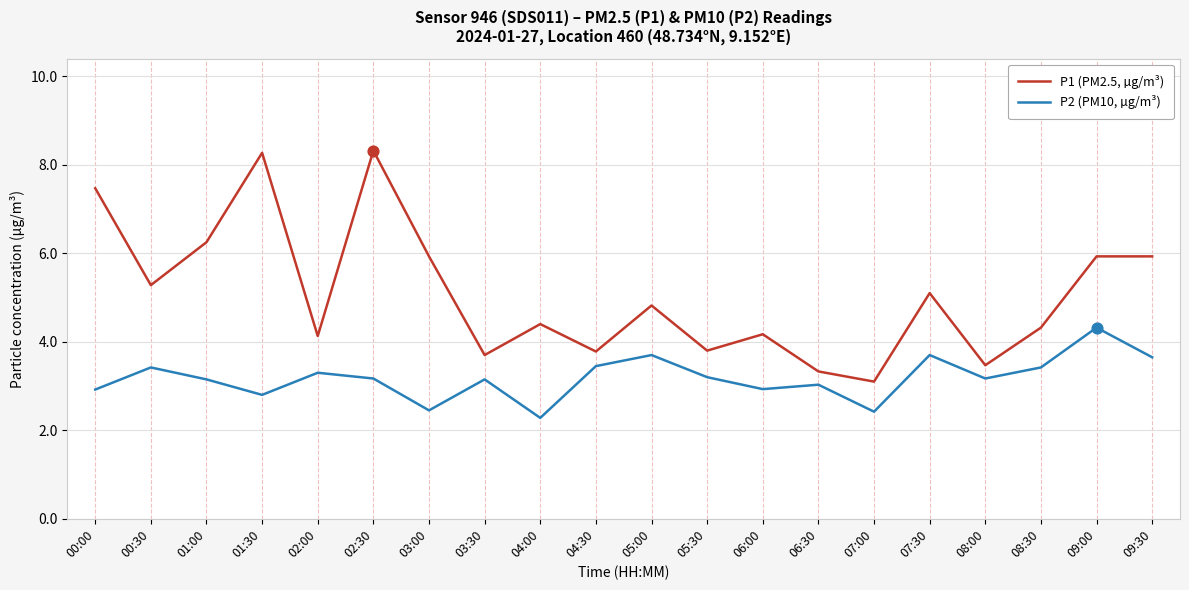

What is the difference between the highest and lowest values at 00:30?

1.9